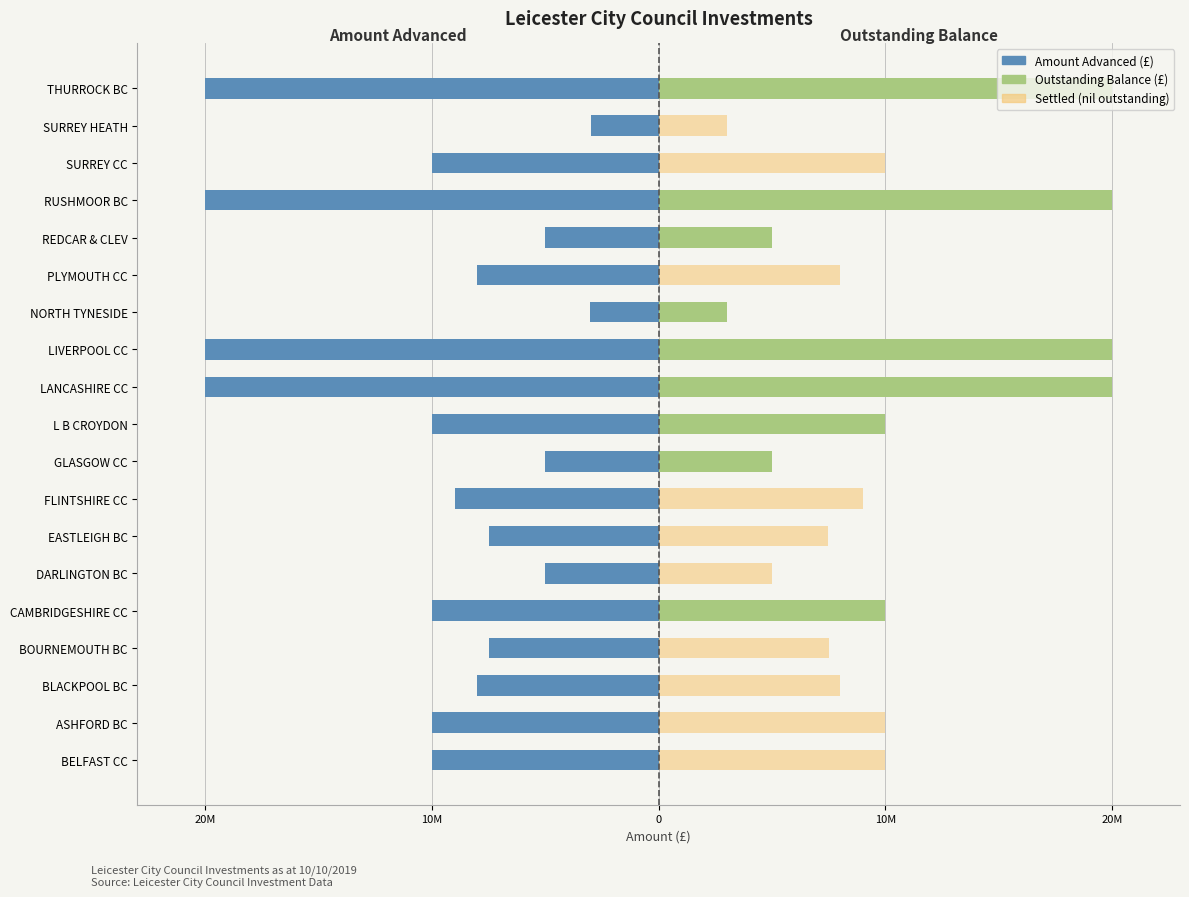

The value of Settled (nil outstanding) at SURREY HEATH is 3.0. True or false?

True